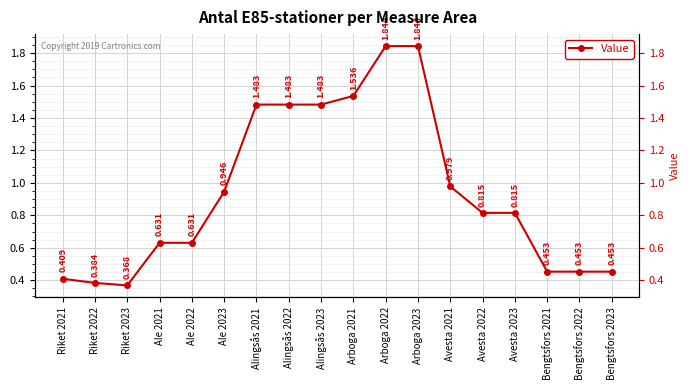

What is the sum of the values at Ale 2023 and Ale 2022?

1.6